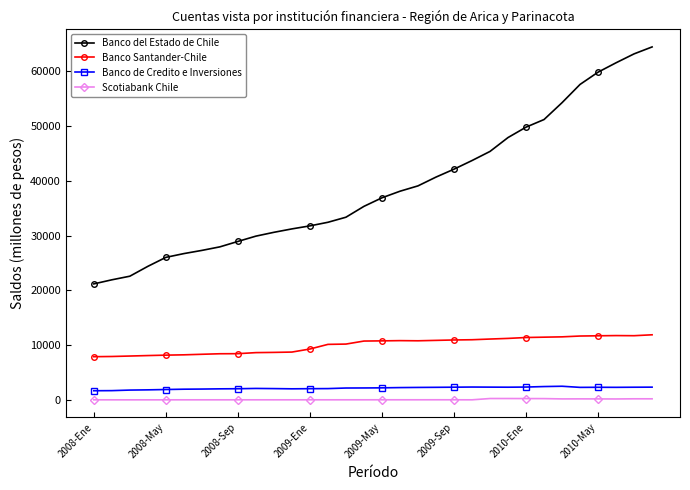

Which series has the largest range (max minus min)?

Banco del Estado de Chile